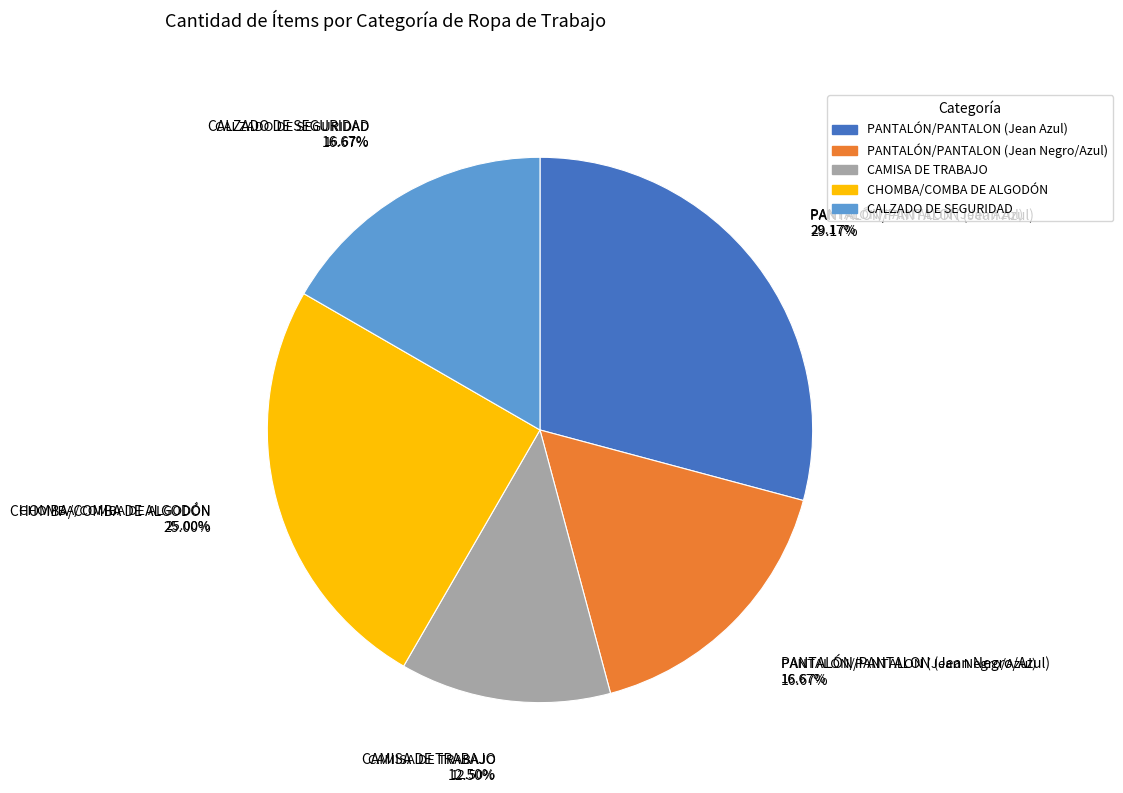

The CHOMBA/COMBA DE ALGODÓN slice represents 17% of the pie. True or false?

False